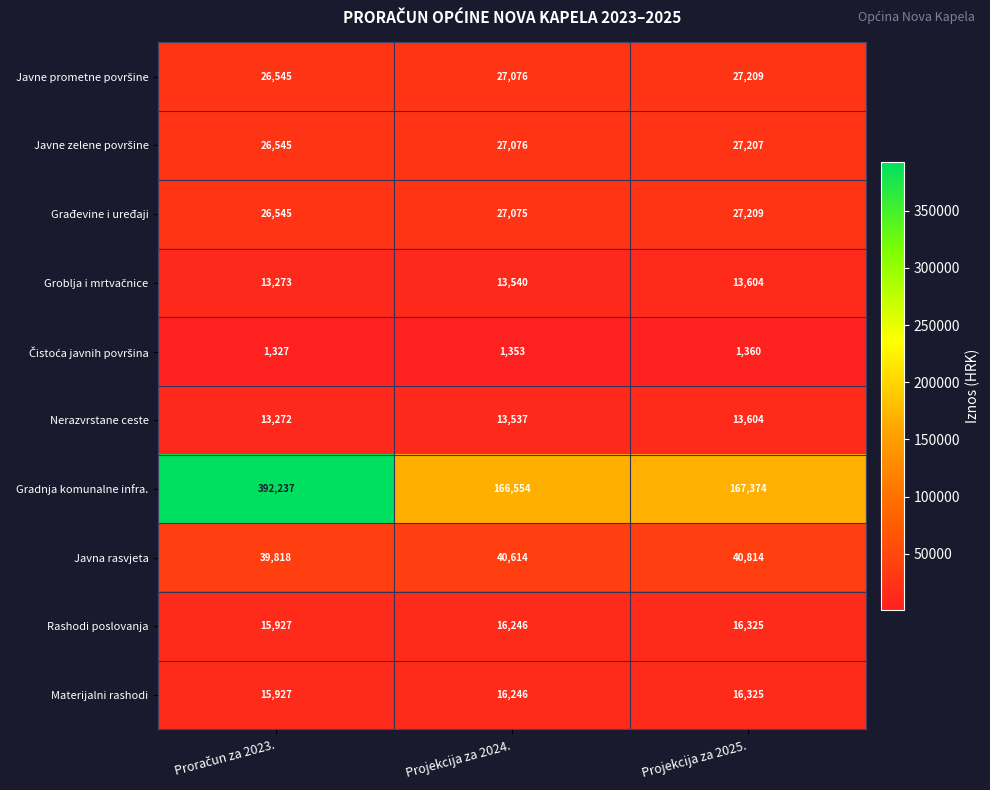

The value of Rashodi poslovanja at Projekcija za 2024. is 16246. True or false?

True